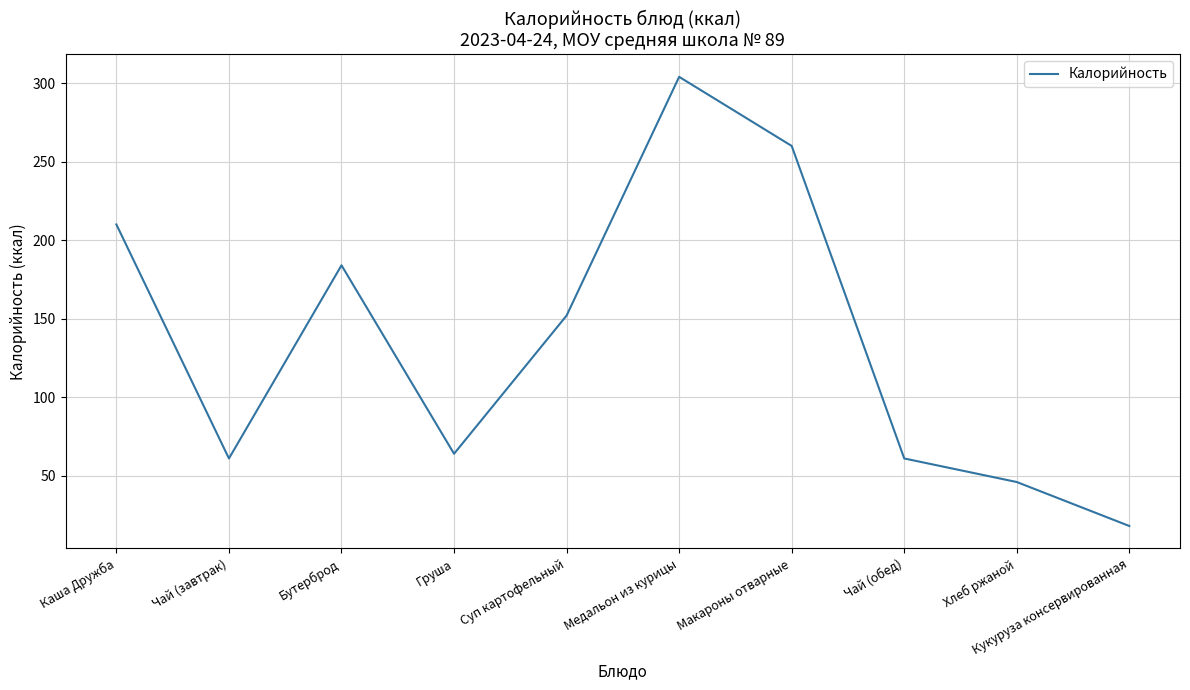

What is the smallest value displayed?

18